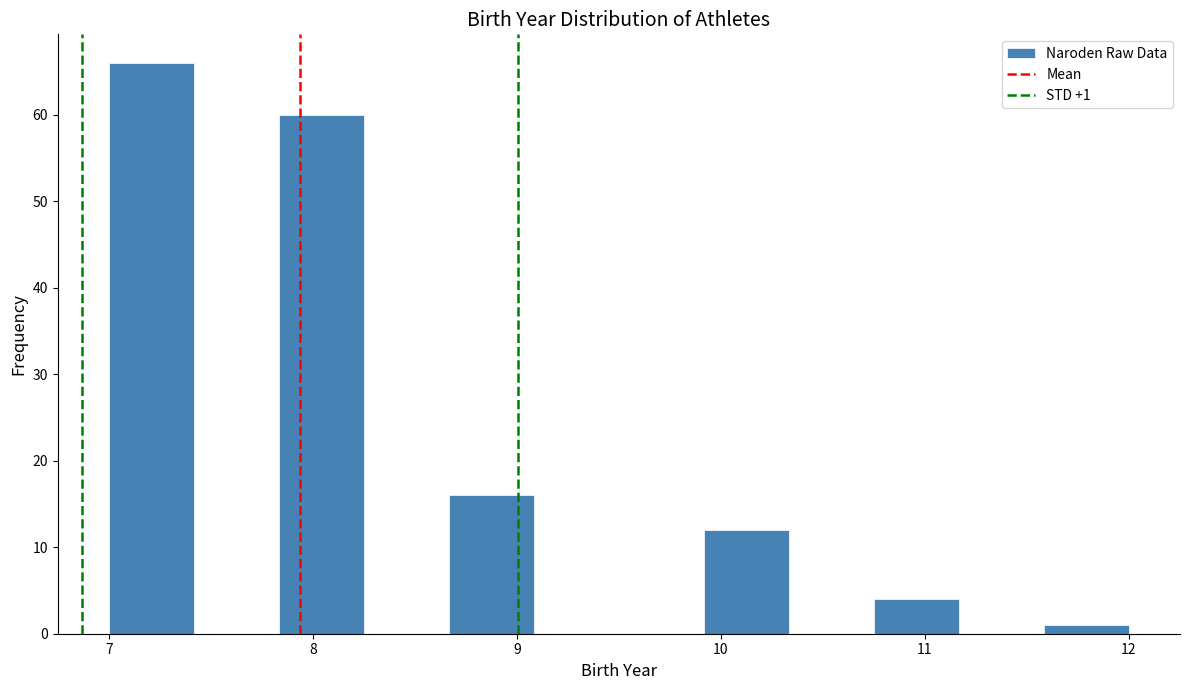

Over which range of the x-axis is the bar tallest?

7.0 to 7.4